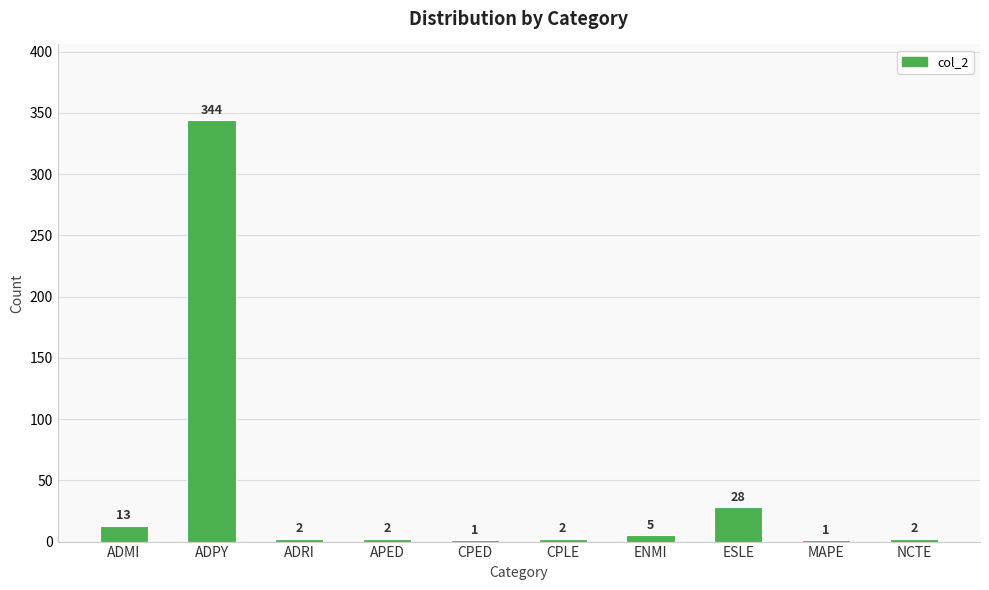

Reading left to right, transcribe all the data shown in this chart.

13	344	2	2	1	2	5	28	1	2